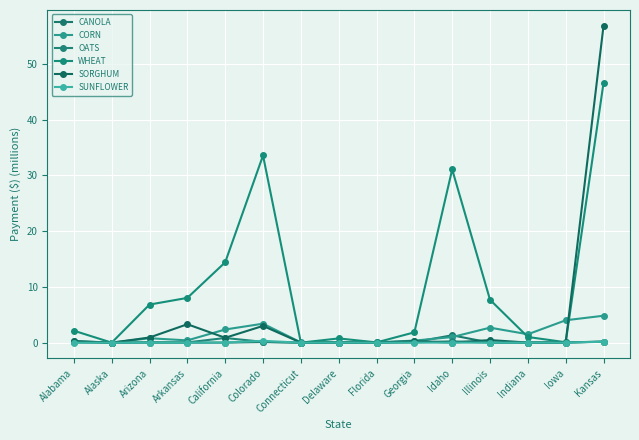

Reading right to left, extract all data points from this chart.

CANOLA: Kansas=0.2	Iowa=0.0	Indiana=0.0	Illinois=0.0	Idaho=1.3	Georgia=0.1	Florida=0.0	Delaware=0.0	Connecticut=0.0	Colorado=0.1	California=0.0	Arkansas=0.0	Arizona=0.0	Alaska=0.0	Alabama=0.1
CORN: Kansas=4.8	Iowa=4.0	Indiana=1.5	Illinois=2.7	Idaho=1.0	Georgia=0.4	Florida=0.1	Delaware=0.1	Connecticut=0.0	Colorado=3.4	California=2.4	Arkansas=0.4	Arizona=0.8	Alaska=0.0	Alabama=0.3
OATS: Kansas=0.2	Iowa=0.1	Indiana=0.0	Illinois=0.0	Idaho=0.2	Georgia=0.1	Florida=0.0	Delaware=0.0	Connecticut=0.0	Colorado=0.1	California=0.8	Arkansas=0.0	Arizona=0.1	Alaska=0.0	Alabama=0.1
WHEAT: Kansas=46.6	Iowa=0.1	Indiana=1.0	Illinois=7.7	Idaho=31.1	Georgia=1.9	Florida=0.0	Delaware=0.8	Connecticut=0.0	Colorado=33.6	California=14.4	Arkansas=8.0	Arizona=6.8	Alaska=0.0	Alabama=2.1
SORGHUM: Kansas=56.8	Iowa=0.0	Indiana=0.0	Illinois=0.5	Idaho=0.0	Georgia=0.3	Florida=0.0	Delaware=0.0	Connecticut=0.0	Colorado=3.0	California=0.9	Arkansas=3.3	Arizona=0.9	Alaska=0.0	Alabama=0.3
SUNFLOWER: Kansas=0.2	Iowa=0.0	Indiana=0.0	Illinois=0.0	Idaho=0.0	Georgia=0.0	Florida=0.0	Delaware=0.0	Connecticut=0.0	Colorado=0.3	California=0.0	Arkansas=0.0	Arizona=0.0	Alaska=0.0	Alabama=0.0